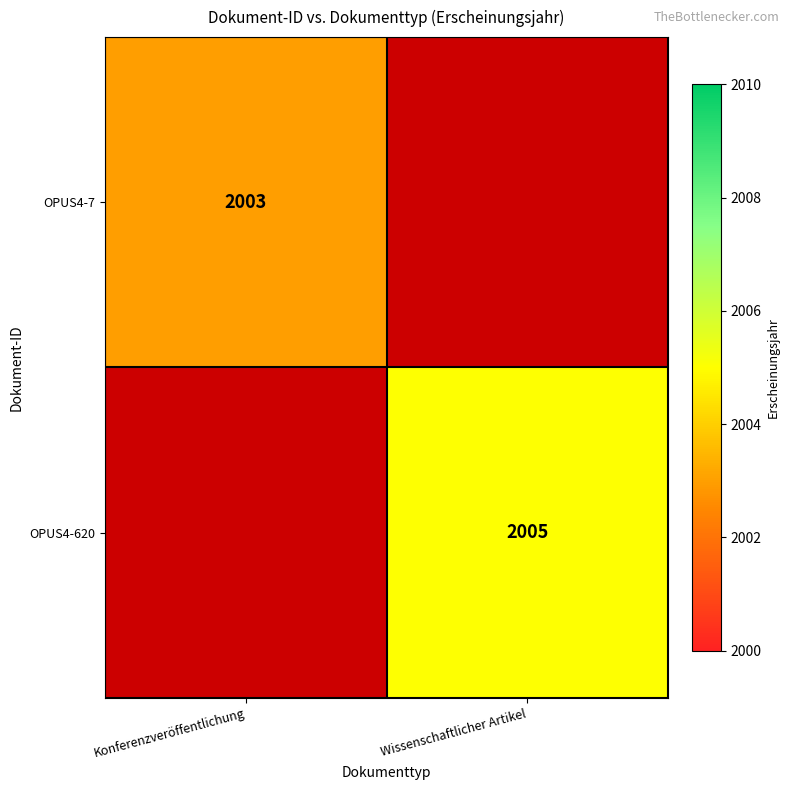

Which has a higher value, Wissenschaftlicher Artikel or Konferenzveröffentlichung?

Konferenzveröffentlichung